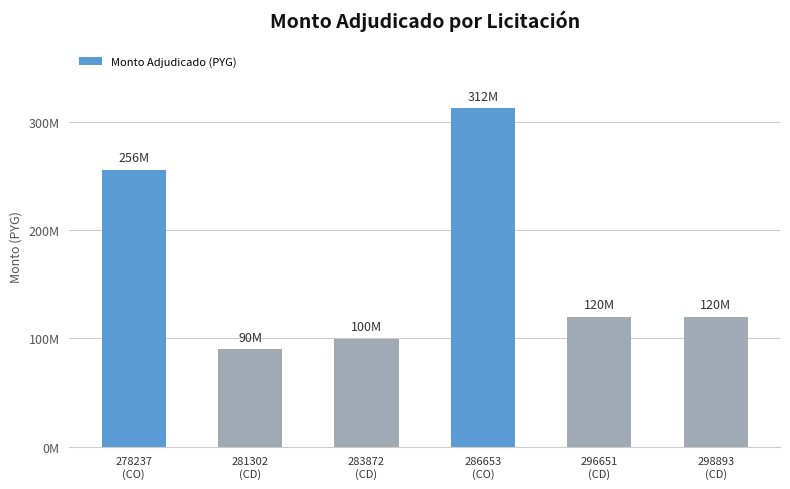

What is the difference between the maximum and minimum values?

222755950